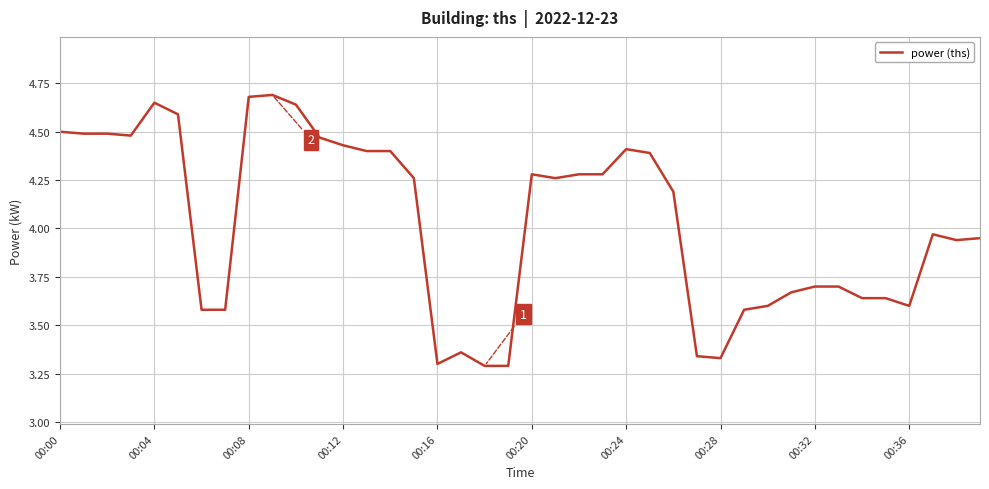

What is the difference between the maximum and minimum values?

1.4